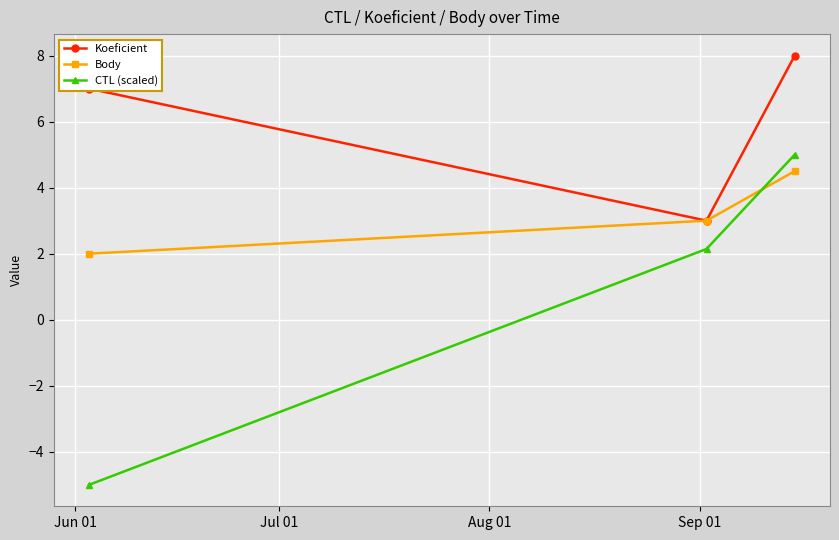

What is the value of the CTL (scaled) point at the 2nd from the left?

2.1